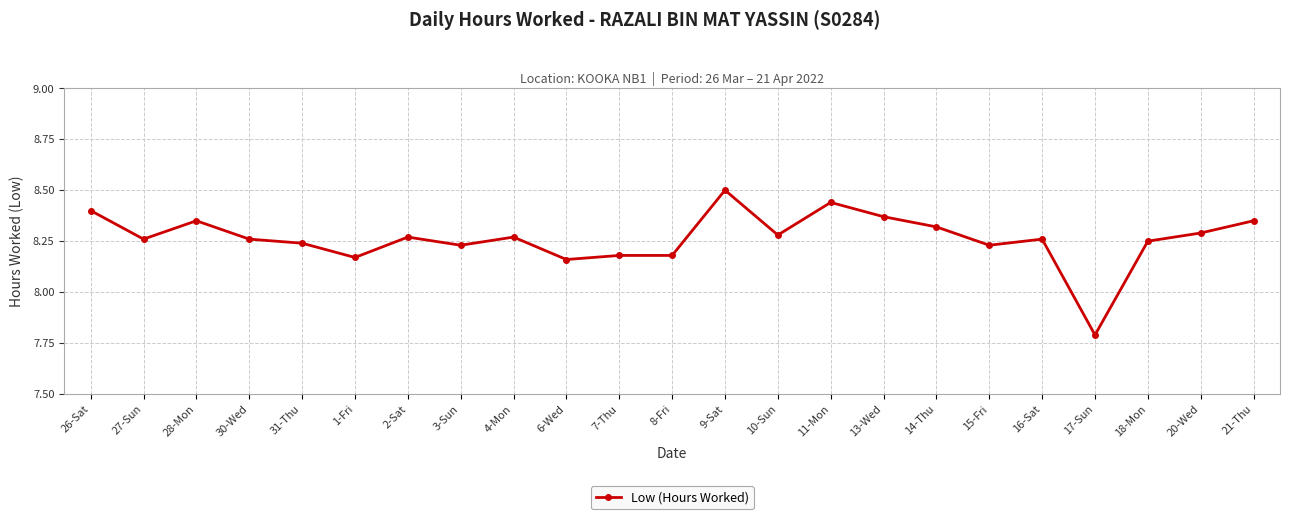

True or false: there are more than 0 points higher than both neighbors.

True